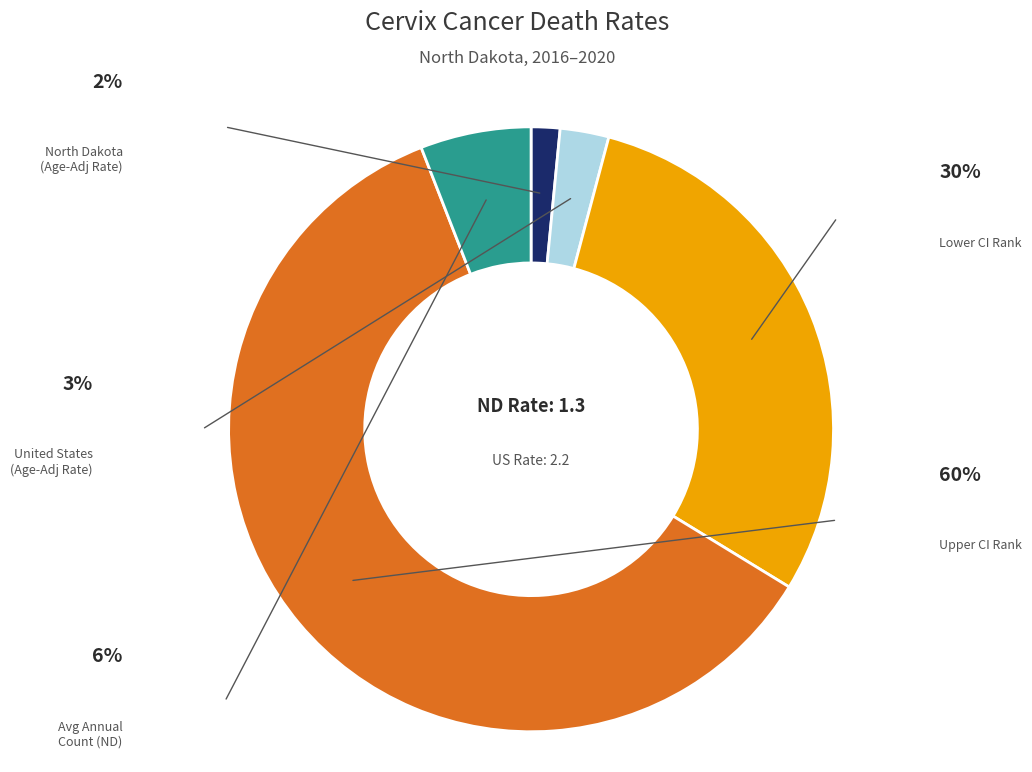

Is there a majority slice in this chart?

Yes